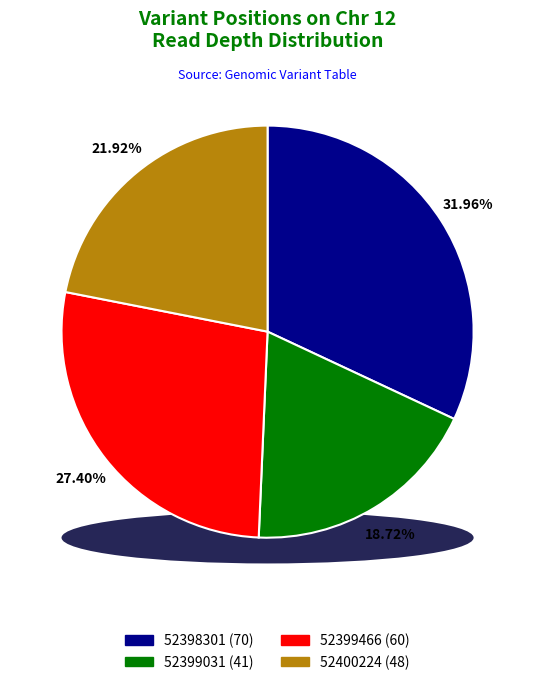

Rank the categories by value from highest to lowest.

52398301, 52399466, 52400224, 52399031